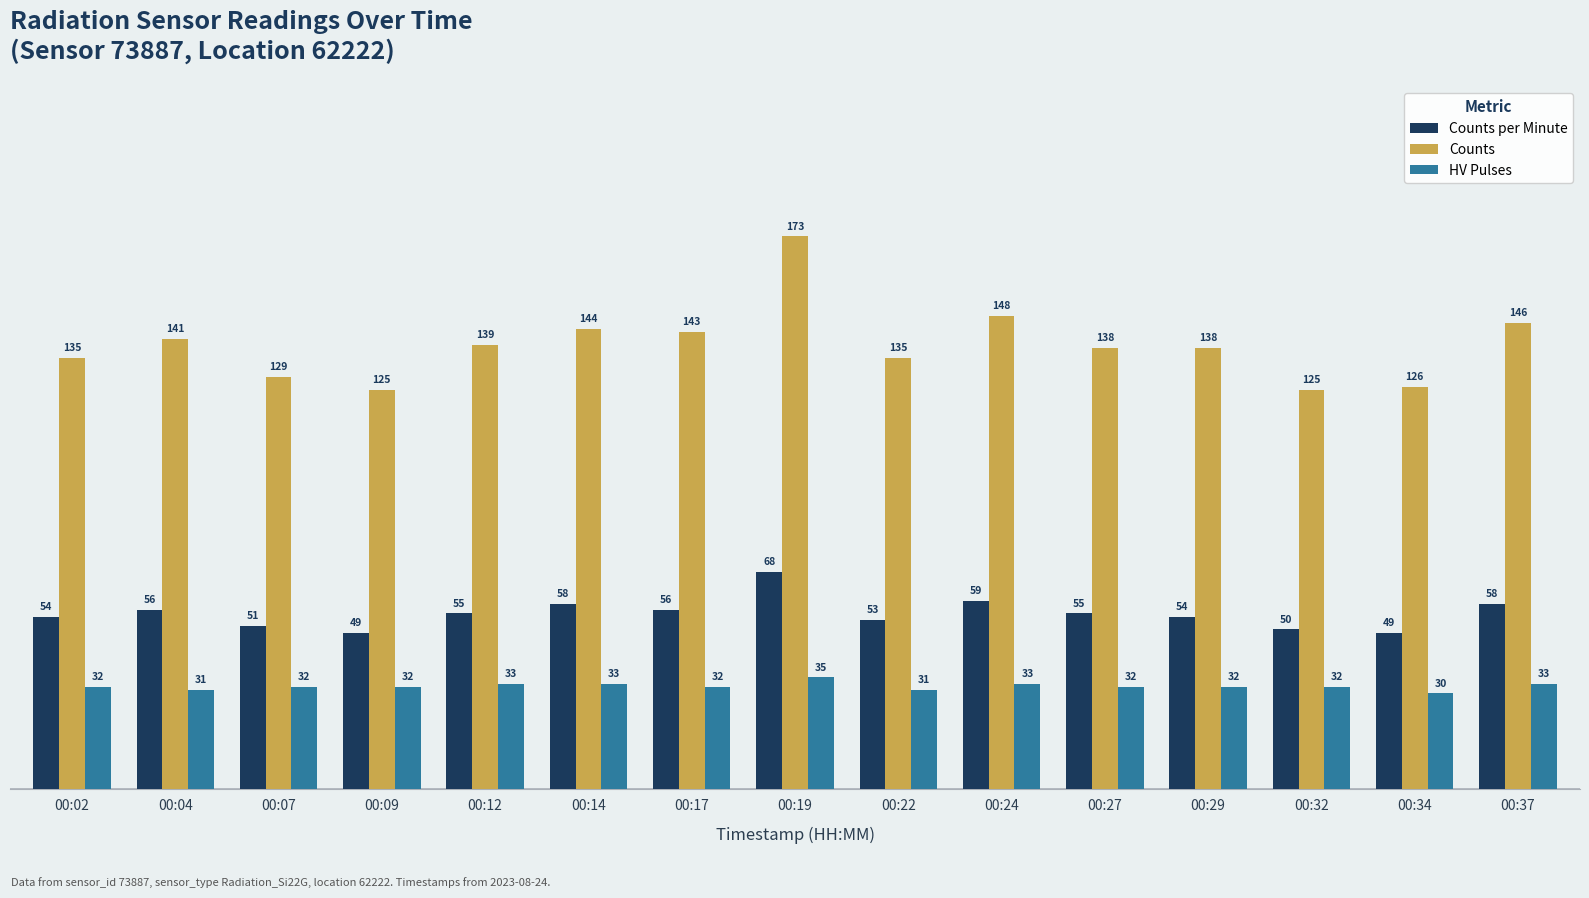

What is the value of the HV Pulses bar at the 8th from the left?

35